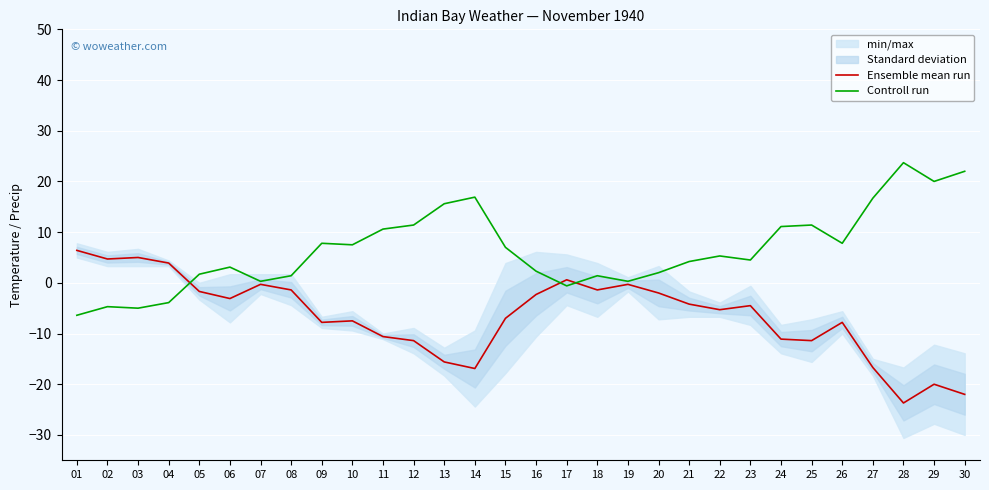

Reading right to left, extract all data points from this chart.

Ensemble mean run: -22.0	-20.0	-23.7	-16.7	-7.8	-11.4	-11.1	-4.5	-5.3	-4.2	-2.0	-0.3	-1.4	0.6	-2.3	-7.0	-16.9	-15.6	-11.4	-10.6	-7.5	-7.8	-1.4	-0.3	-3.1	-1.7	3.9	5.0	4.7	6.4
Controll run: 22.0	20.0	23.7	16.7	7.8	11.4	11.1	4.5	5.3	4.2	2.0	0.3	1.4	-0.6	2.3	7.0	16.9	15.6	11.4	10.6	7.5	7.8	1.4	0.3	3.1	1.7	-3.9	-5.0	-4.7	-6.4